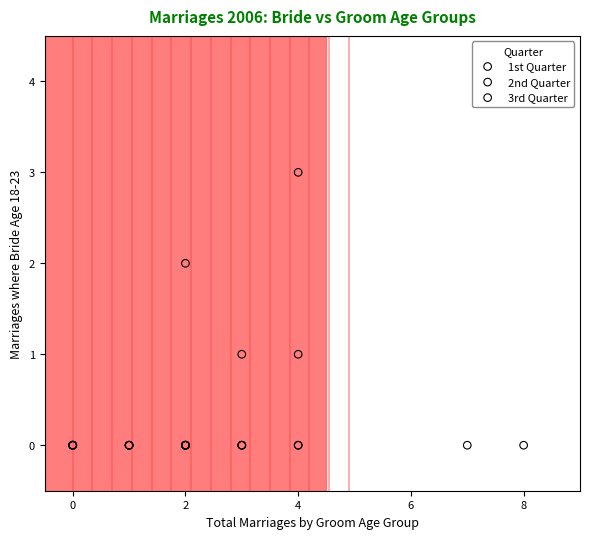

Which series has the largest Y range (max minus min)?

2nd Quarter